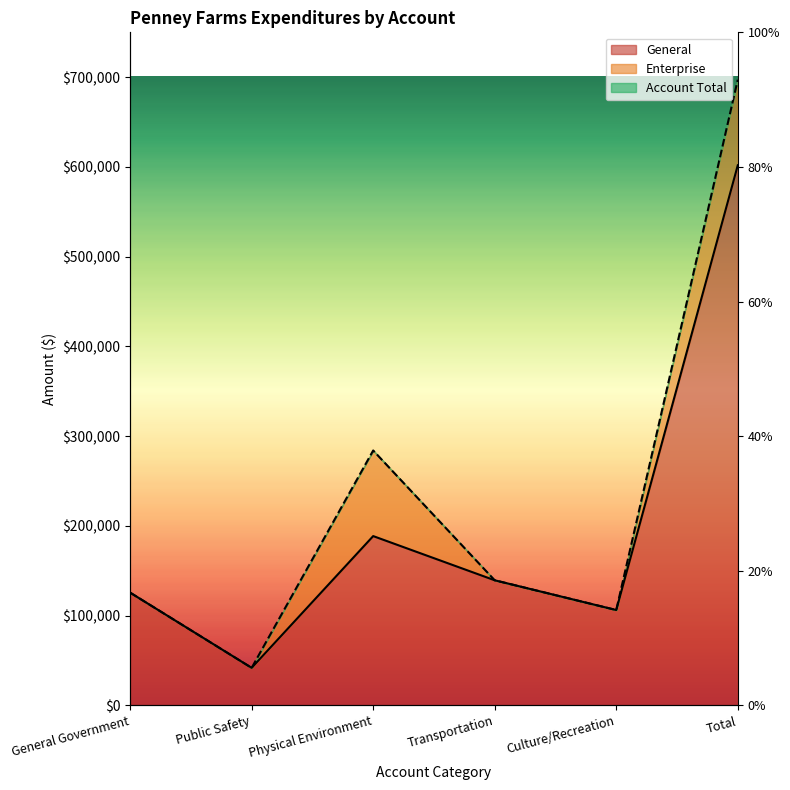

What is the value of the Account Total point at the 5th from the left?

106267